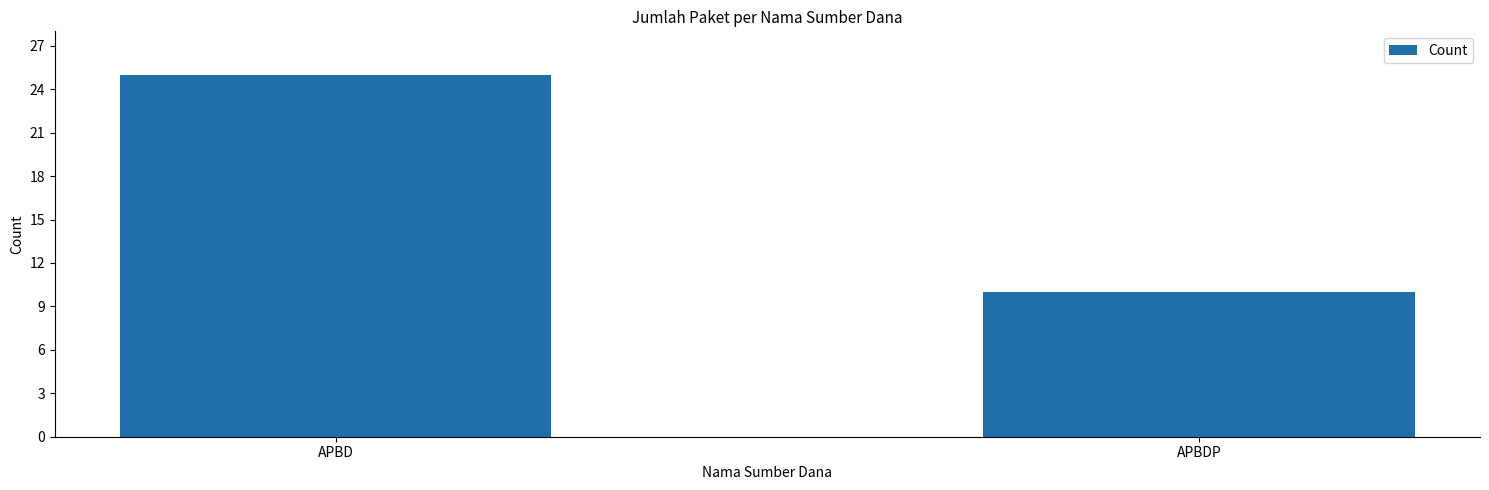

Rank the categories by value from lowest to highest.

APBDP, APBD